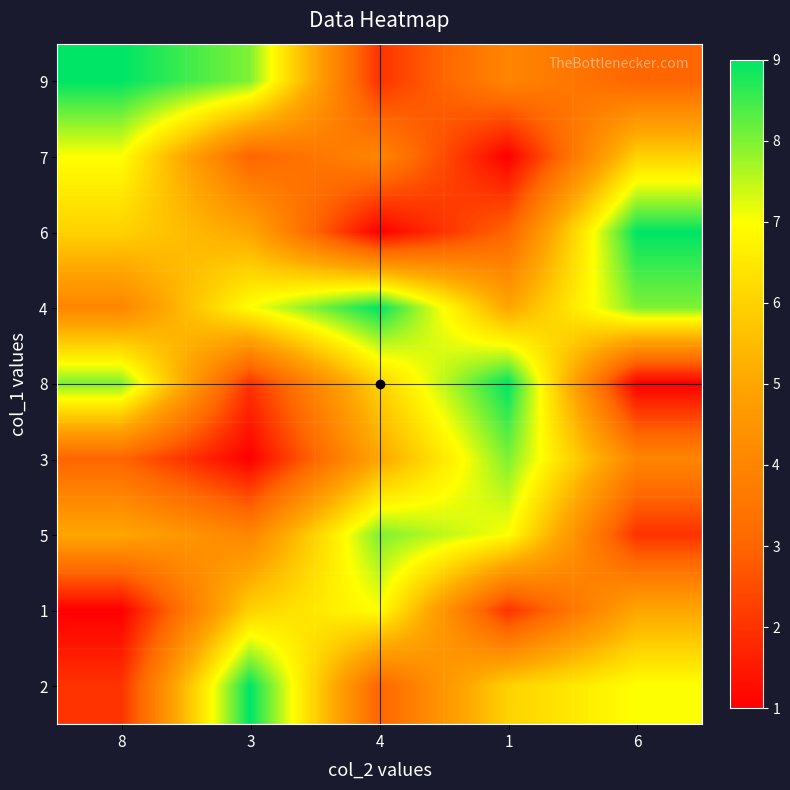

Reading left to right, list all the values displayed in this chart.

9: 8=9	3=8	4=2	1=4	6=3
7: 8=7	3=3	4=4	1=1	6=6
6: 8=6	3=5	4=1	1=3	6=9
4: 8=4	3=7	4=9	1=5	6=8
8: 8=8	3=2	4=6	1=9	6=1
3: 8=3	3=1	4=5	1=8	6=4
5: 8=5	3=4	4=8	1=7	6=2
1: 8=1	3=6	4=7	1=2	6=5
2: 8=2	3=9	4=3	1=6	6=7